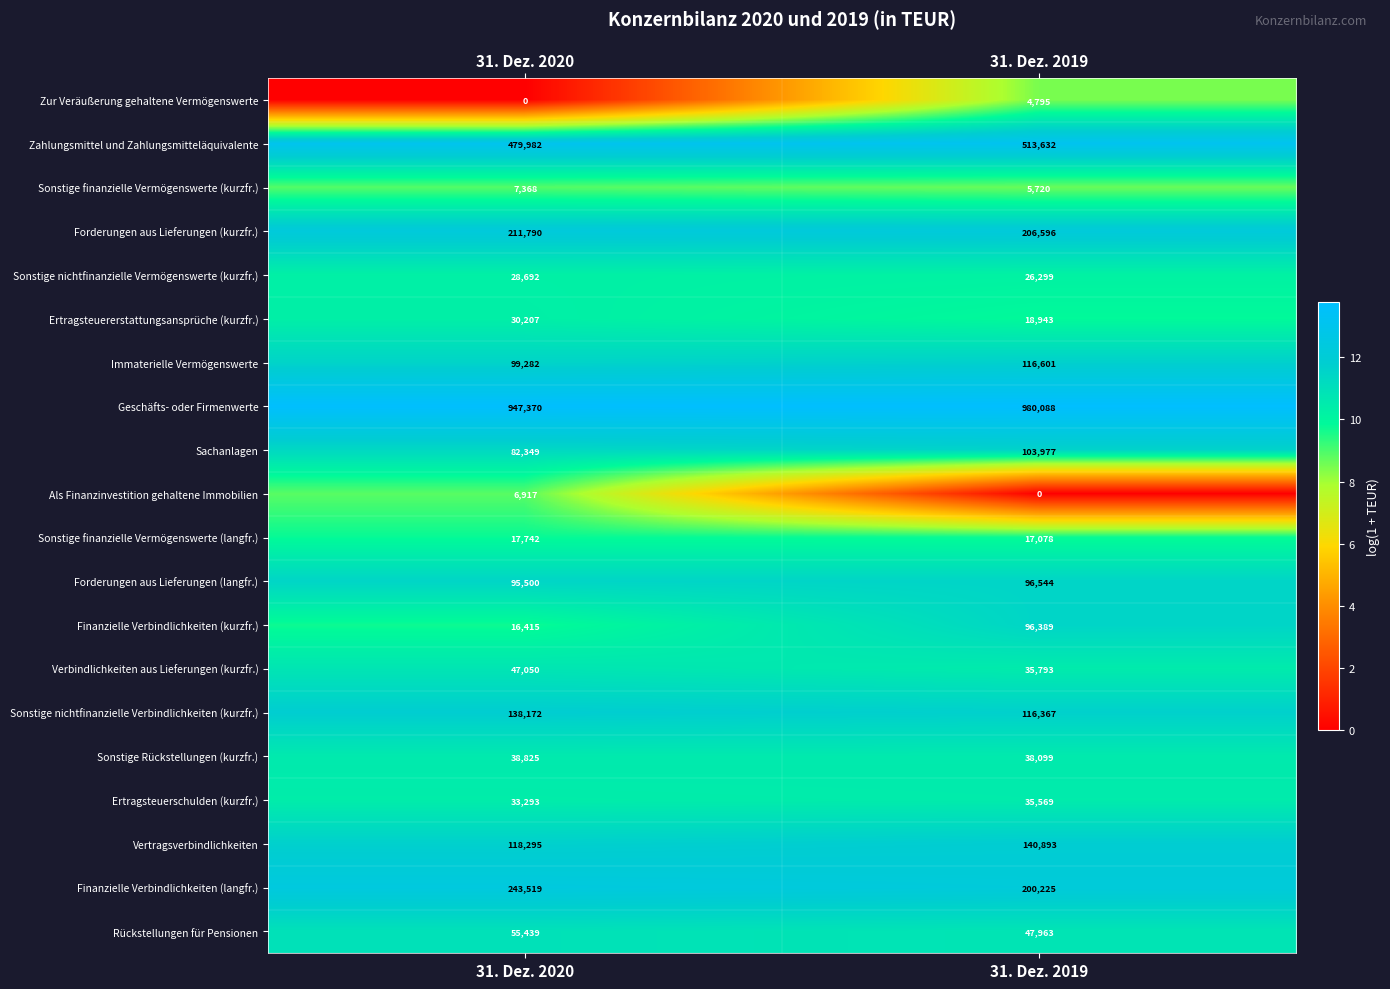

What is the difference between the maximum and minimum values in the Ertragsteuererstattungsansprüche (kurzfr.) series?

11264